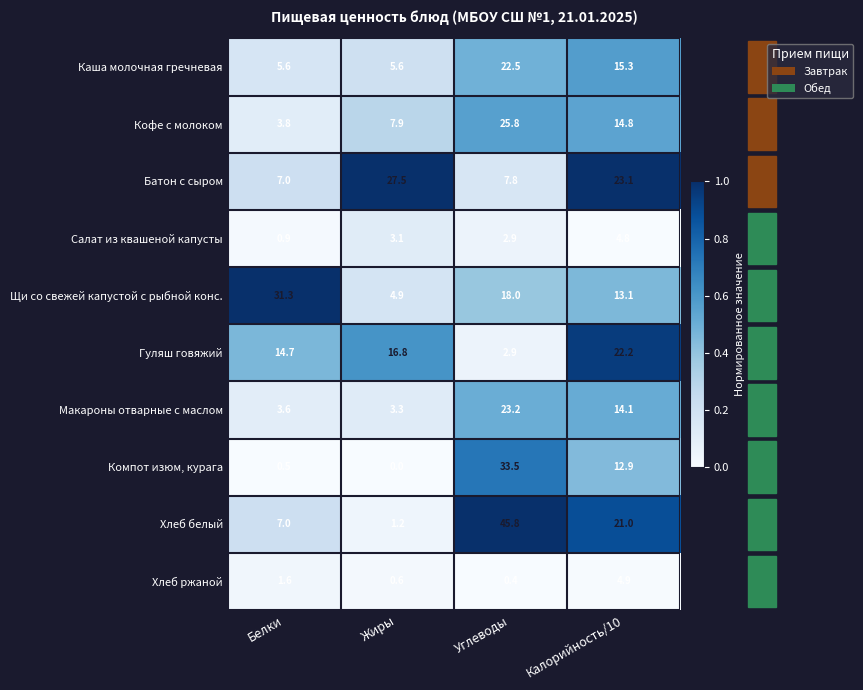

What is the difference between the maximum and minimum values in the Кофе с молоком series?

22.0